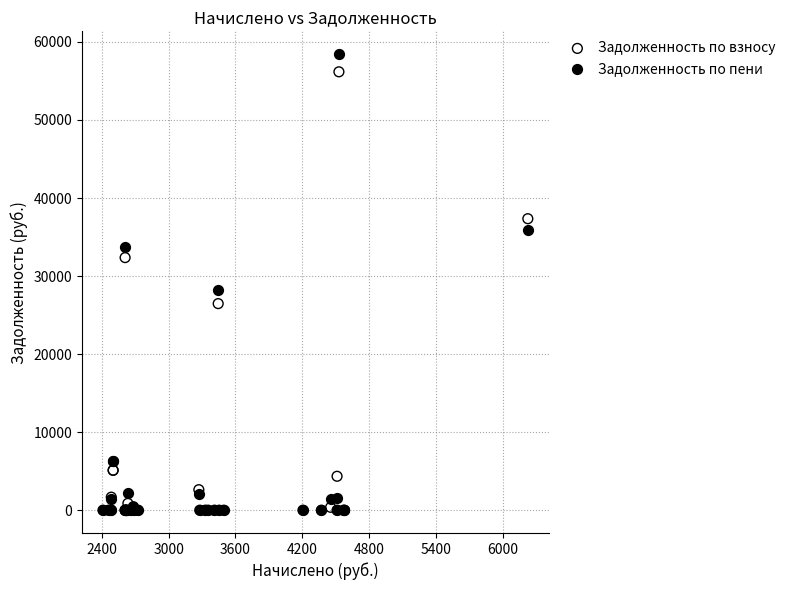

Which series reaches the maximum Y coordinate?

Задолженность по пени